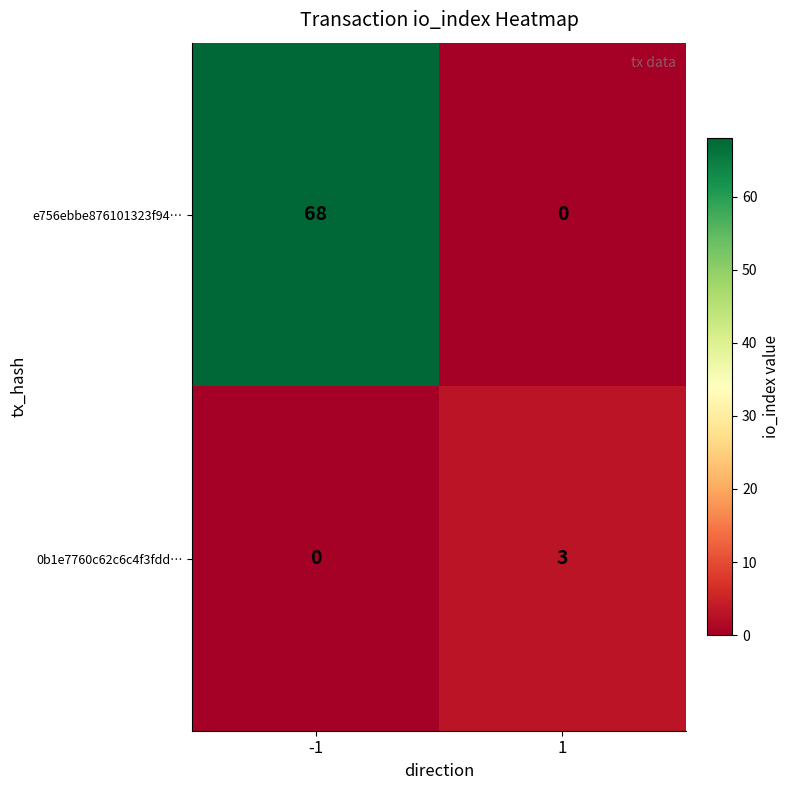

Rank the series by their average value, from highest to lowest.

e756ebbe876101323f94…, 0b1e7760c62c6c4f3fdd…